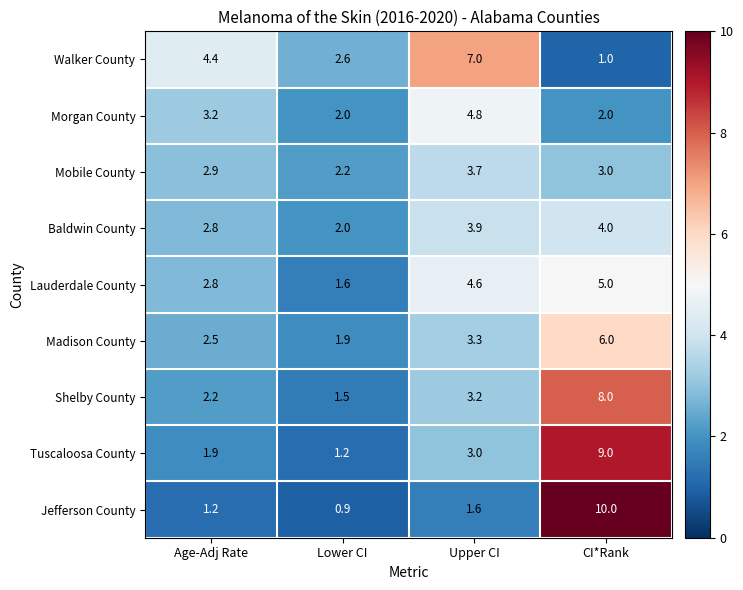

What is the difference between the maximum and minimum values in the Shelby County series?

6.5